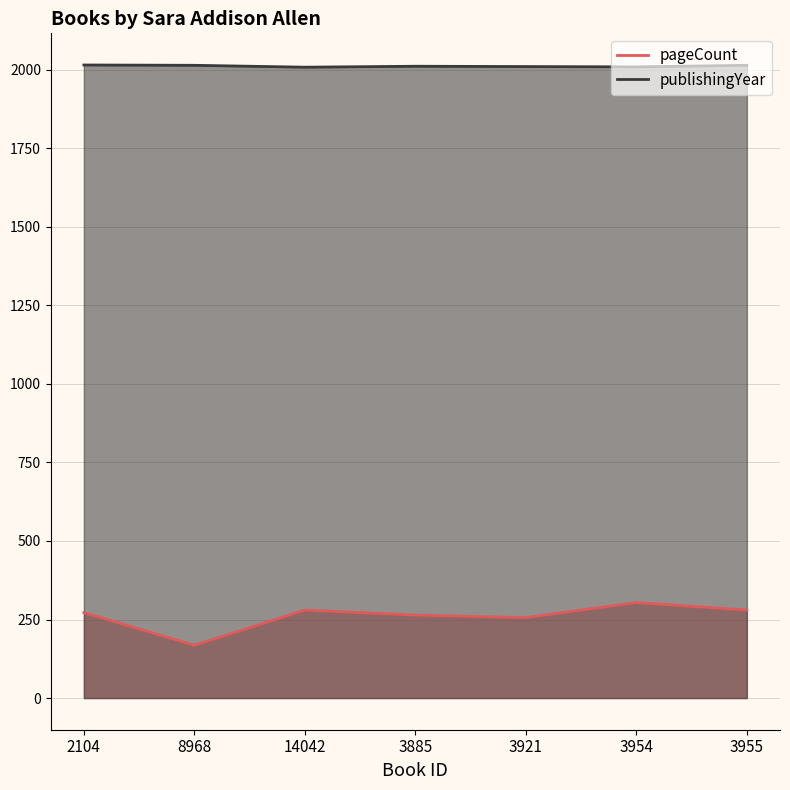

What is the sum of all pageCount values?

1824